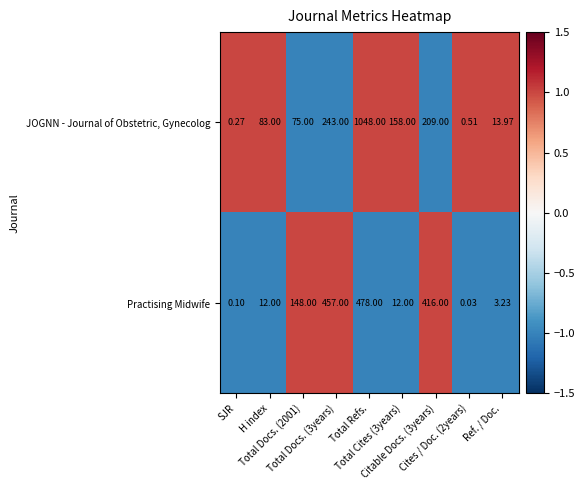

List the series in order of their peak value, lowest first.

Practising Midwife, JOGNN - Journal of Obstetric, Gynecolog